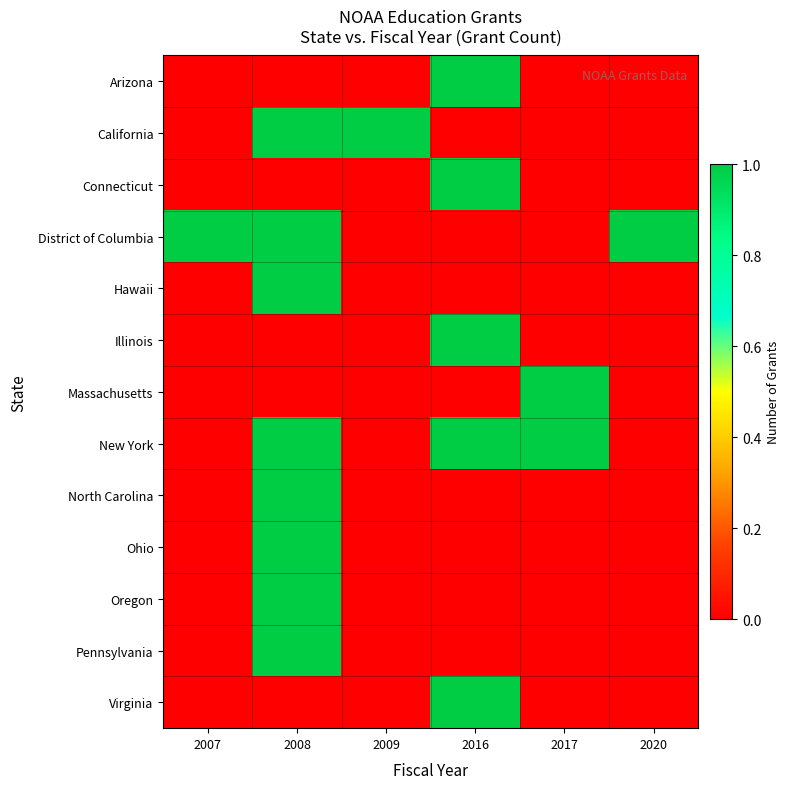

Reading left to right, transcribe all the data shown in this chart.

Arizona: 2007=0	2008=0	2009=0	2016=1	2017=0	2020=0
California: 2007=0	2008=1	2009=1	2016=0	2017=0	2020=0
Connecticut: 2007=0	2008=0	2009=0	2016=1	2017=0	2020=0
District of Columbia: 2007=1	2008=1	2009=0	2016=0	2017=0	2020=1
Hawaii: 2007=0	2008=1	2009=0	2016=0	2017=0	2020=0
Illinois: 2007=0	2008=0	2009=0	2016=1	2017=0	2020=0
Massachusetts: 2007=0	2008=0	2009=0	2016=0	2017=1	2020=0
New York: 2007=0	2008=1	2009=0	2016=1	2017=1	2020=0
North Carolina: 2007=0	2008=1	2009=0	2016=0	2017=0	2020=0
Ohio: 2007=0	2008=1	2009=0	2016=0	2017=0	2020=0
Oregon: 2007=0	2008=1	2009=0	2016=0	2017=0	2020=0
Pennsylvania: 2007=0	2008=1	2009=0	2016=0	2017=0	2020=0
Virginia: 2007=0	2008=0	2009=0	2016=1	2017=0	2020=0